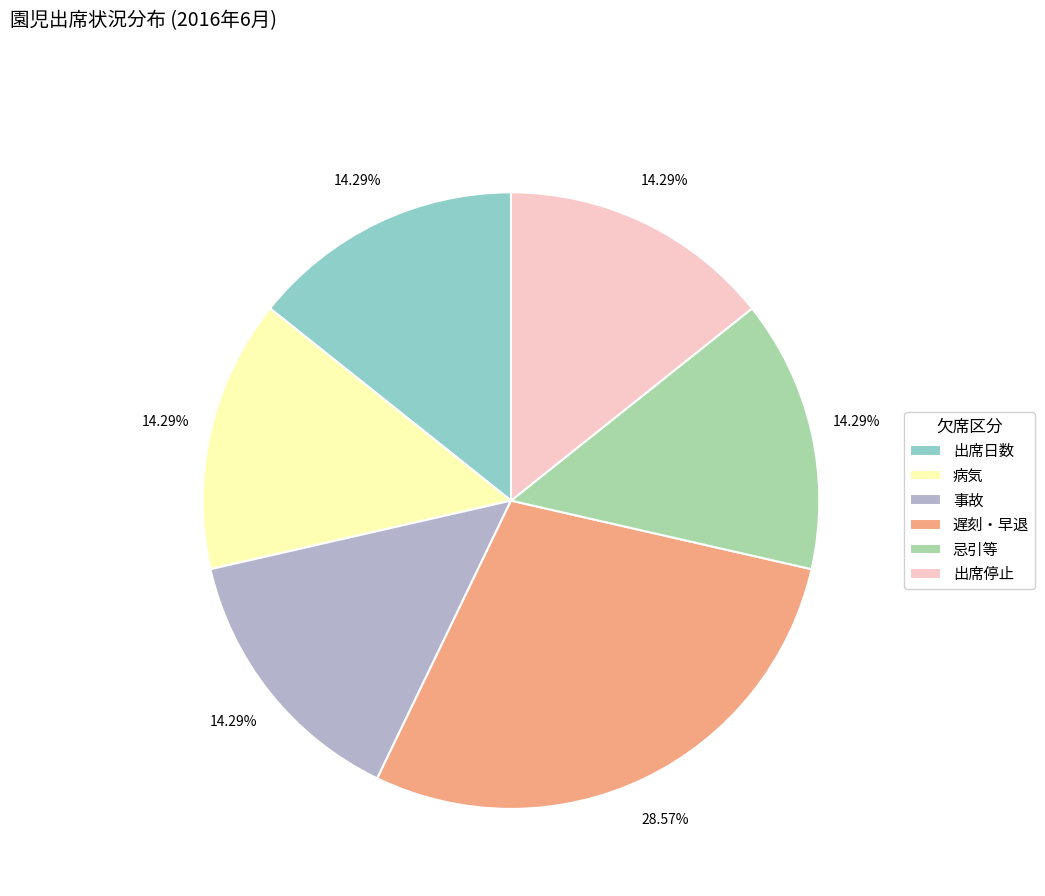

The 出席日数 slice represents 99% of the pie. True or false?

False